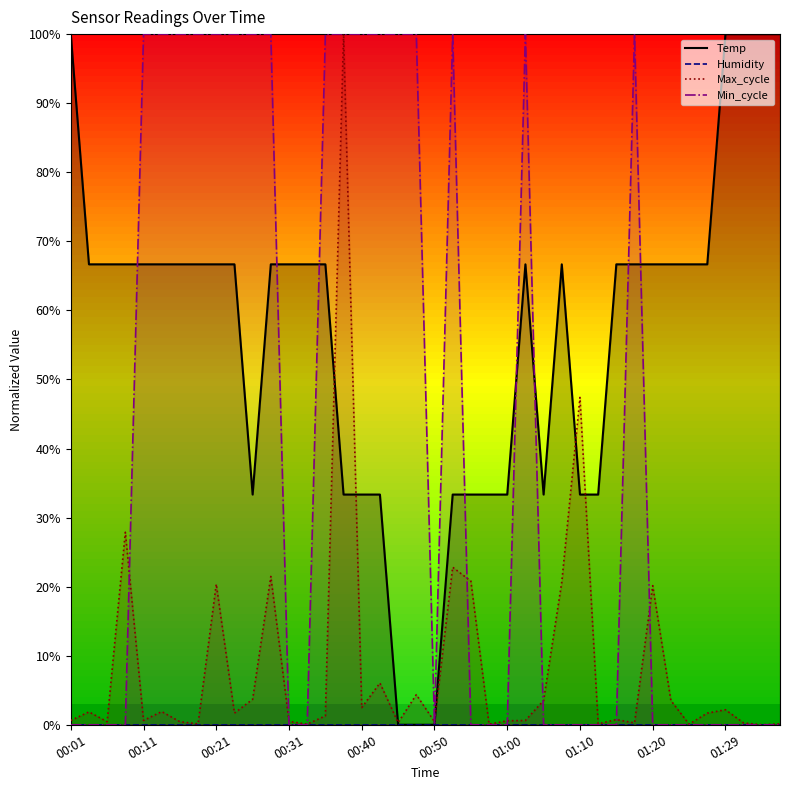

Which label corresponds to the smallest value in the chart?

00:45